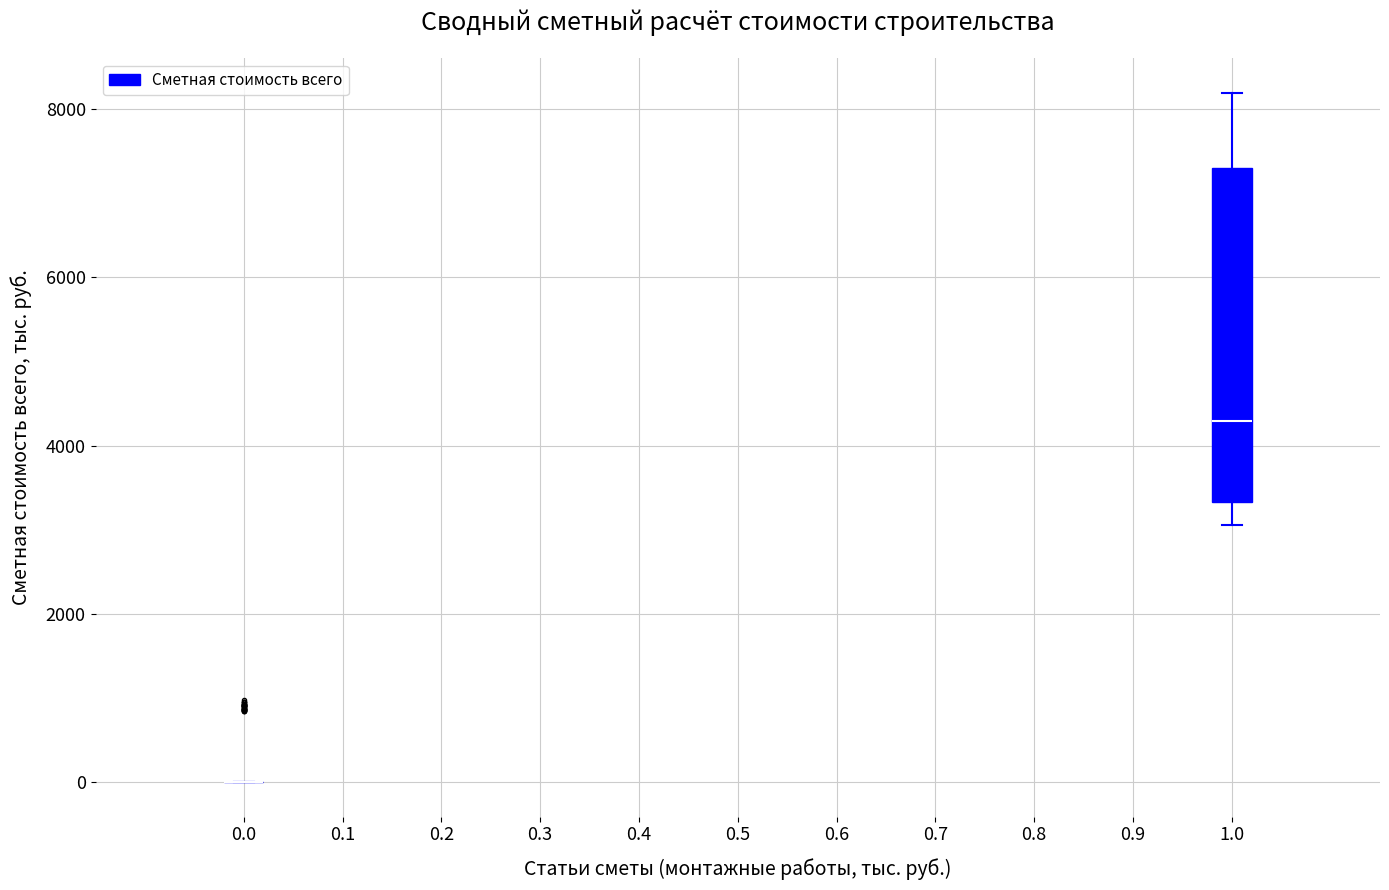

Reading left to right, transcribe this box plot: for each box, give where its median line is, the range the box spans, and where its two whiskers end, as read against the y-axis. The values are not printed on the chart, so give them approximately, as read against the axis.

0.0: box collapsed to a line at 0, whiskers 0 to 0
1.0: median 4200, box 3400 to 7200, whiskers 3000 to 8200